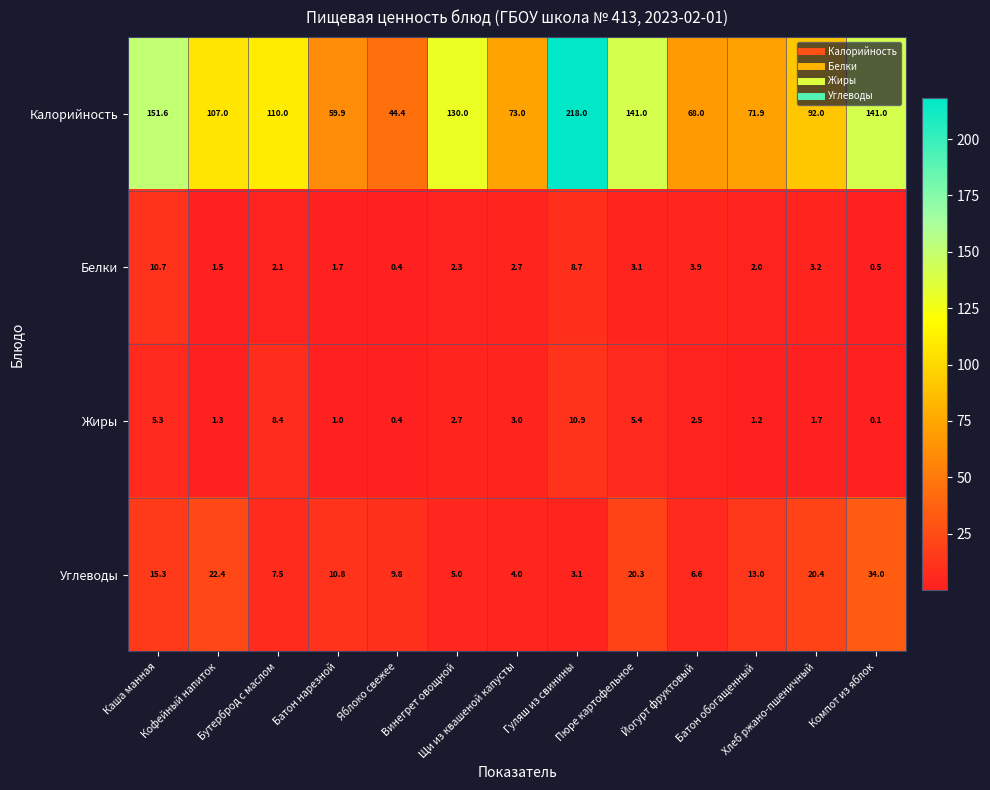

List the series in order of their peak value, lowest first.

Белки, Жиры, Углеводы, Калорийность